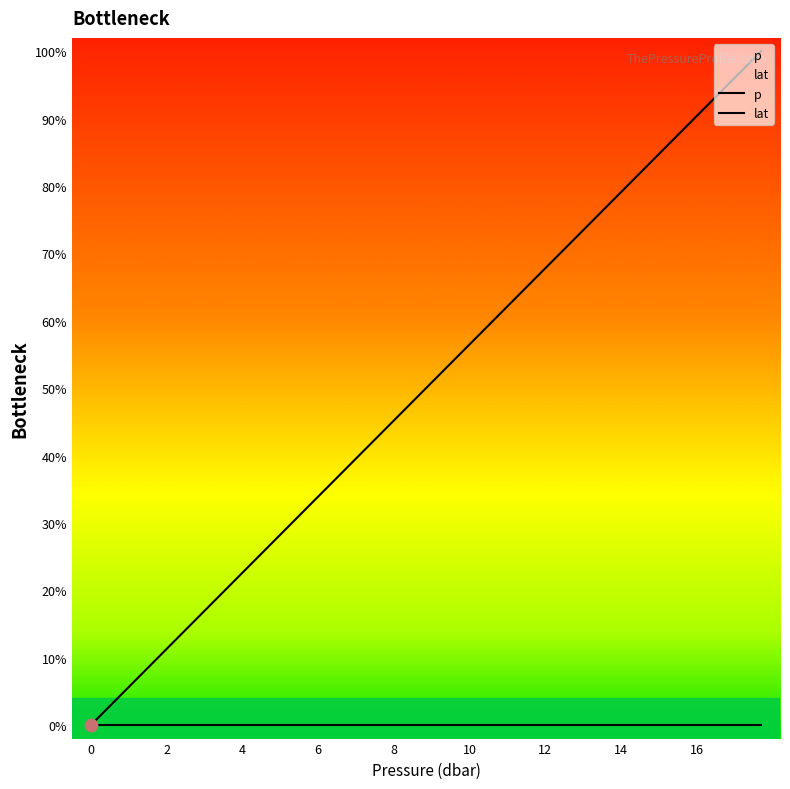

Which series has the largest total across all categories?

p